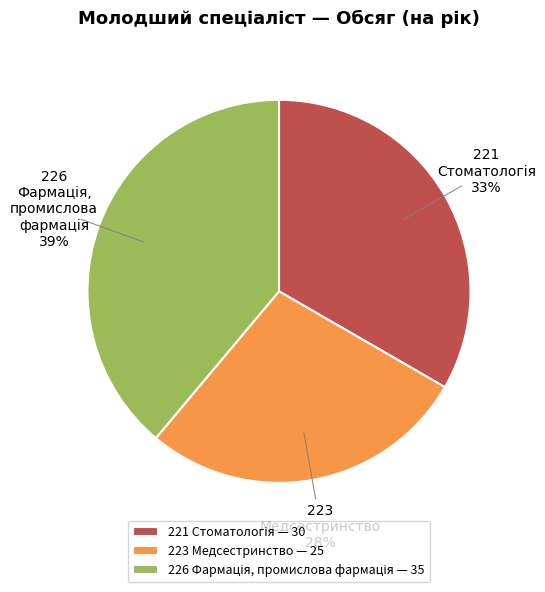

Count the number of slices in the pie.

3